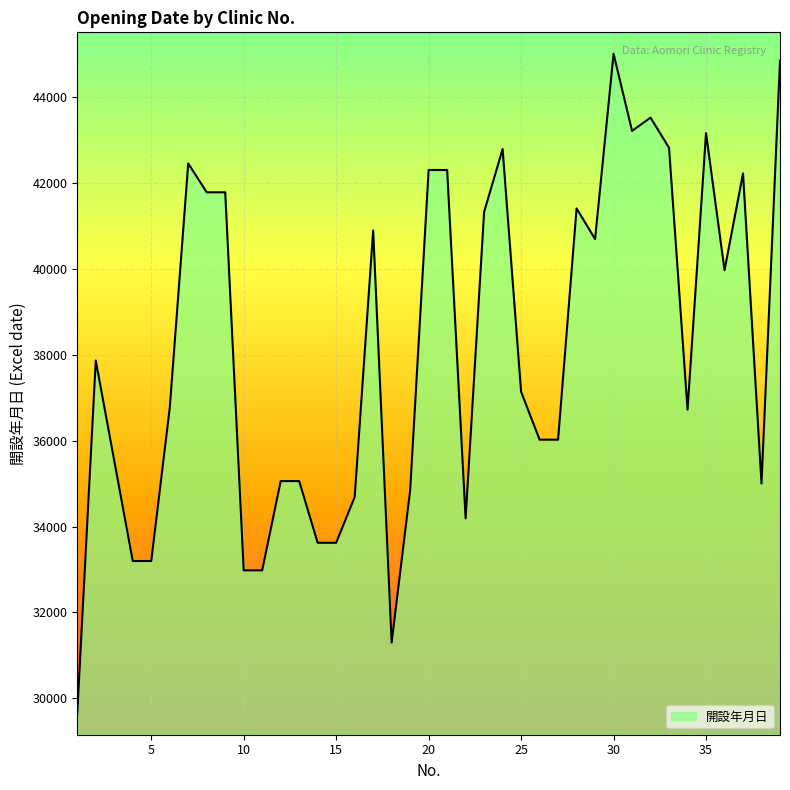

How many lines are shown in the chart?

1